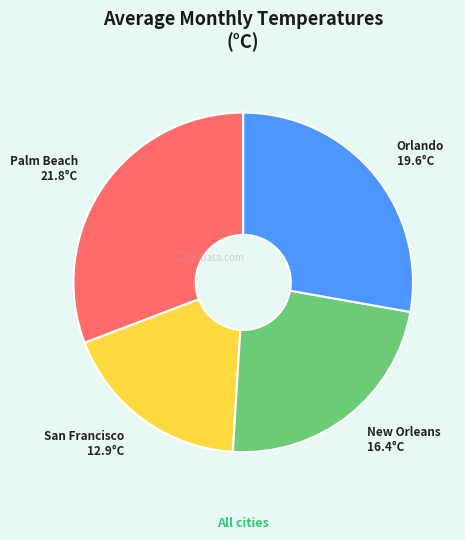

Is there any slice that represents more than half of the pie?

No